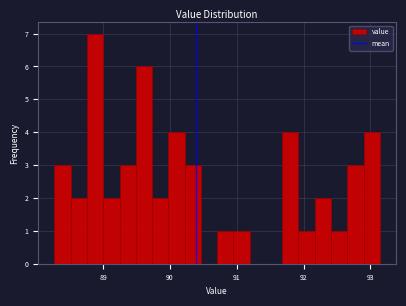

Around what value on the x-axis is the tallest bar? Give the approximate position of its centre, as read against the axis.

88.9